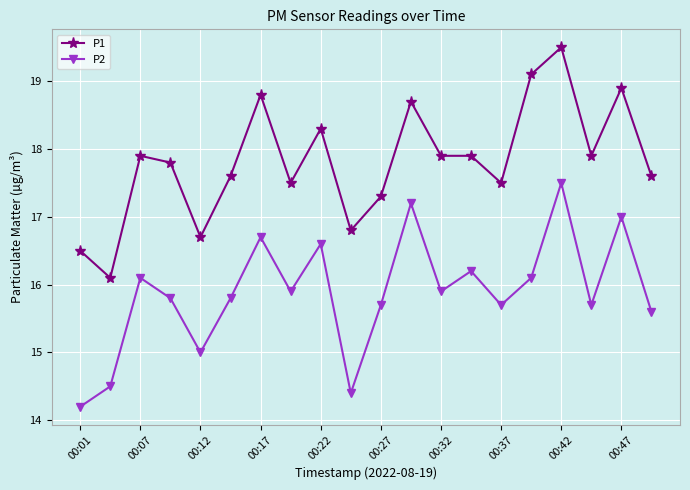

What is the highest value of the P2 series?

17.5